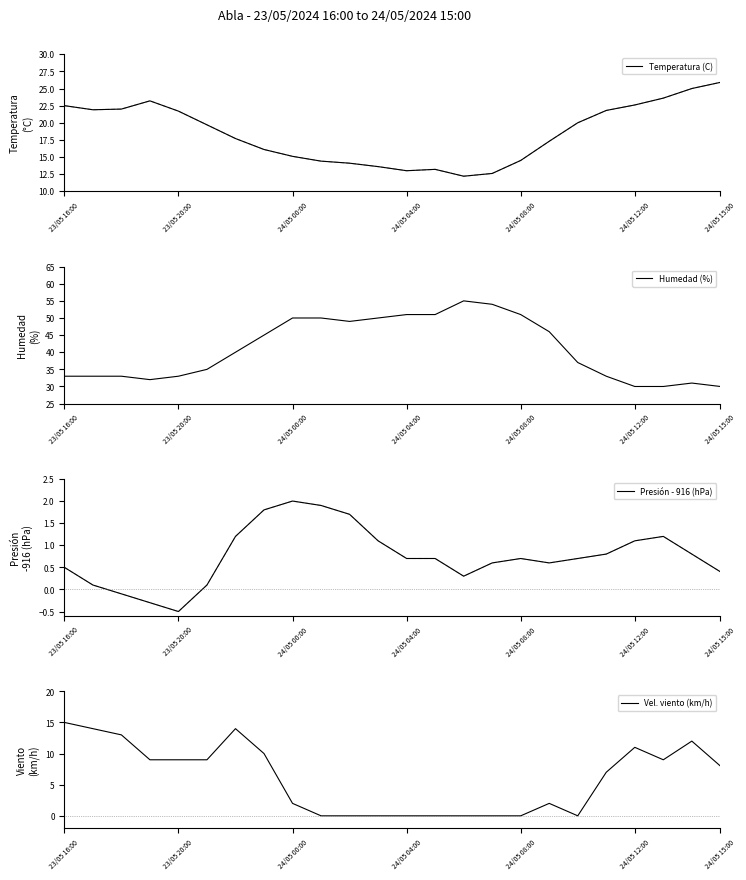

Reading left to right, transcribe all the data shown in this chart.

Temperatura (C): 22.5	21.9	22.0	23.2	21.7	19.7	17.7	16.1	15.1	14.4	14.1	13.6	13.0	13.2	12.2	12.6	14.5	17.3	20.0	21.8	22.6	23.6	25.0	25.9
Humedad (%): 33.0	33.0	33.0	32.0	33.0	35.0	40.0	45.0	50.0	50.0	49.0	50.0	51.0	51.0	55.0	54.0	51.0	46.0	37.0	33.0	30.0	30.0	31.0	30.0
Presión - 916 (hPa): 0.5	0.1	-0.1	-0.3	-0.5	0.1	1.2	1.8	2.0	1.9	1.7	1.1	0.7	0.7	0.3	0.6	0.7	0.6	0.7	0.8	1.1	1.2	0.8	0.4
Vel. viento (km/h): 15.0	14.0	13.0	9.0	9.0	9.0	14.0	10.0	2.0	0.0	0.0	0.0	0.0	0.0	0.0	0.0	0.0	2.0	0.0	7.0	11.0	9.0	12.0	8.0